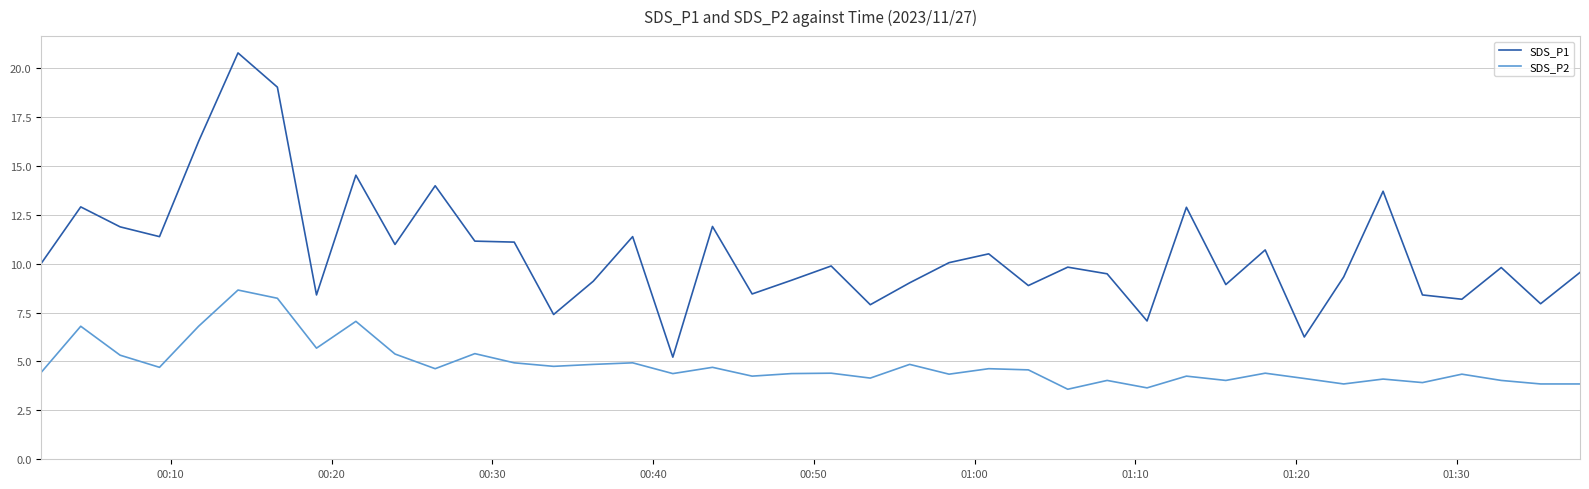

List the series in order of their peak value, highest first.

SDS_P1, SDS_P2